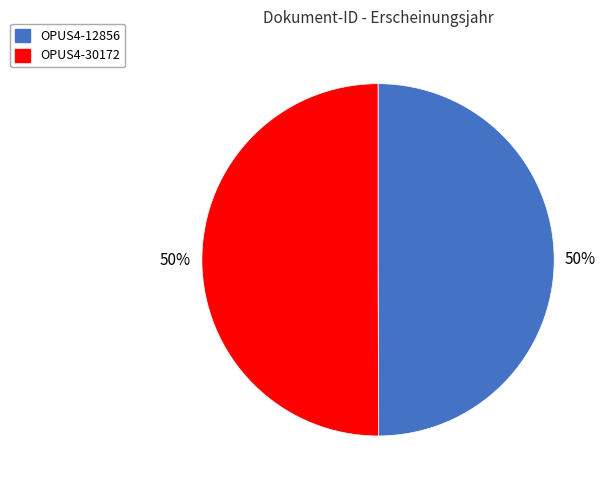

Approximately how many times larger is the value at OPUS4-12856 compared to OPUS4-30172?

1.0